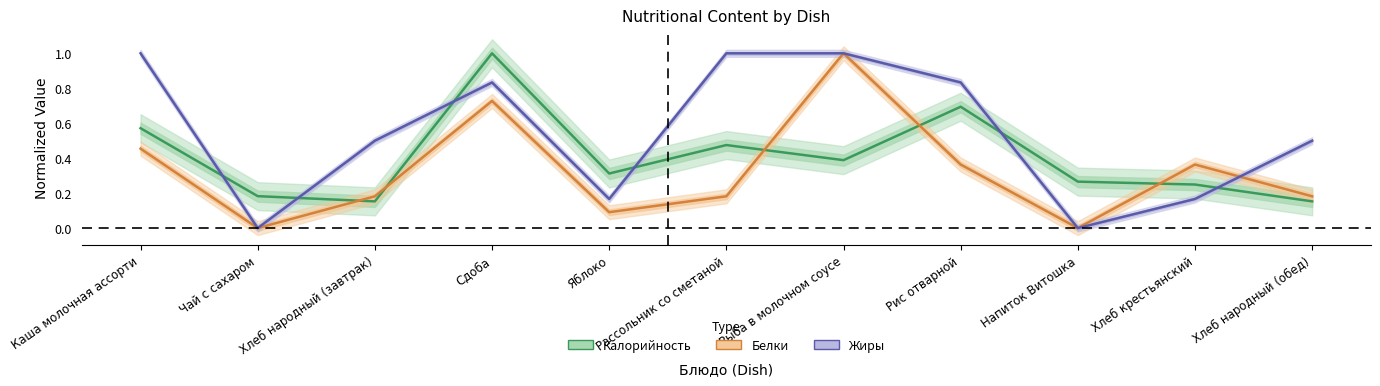

Where do Белки and Жиры first cross each other?

Хлеб крестьянский and Хлеб народный (обед)